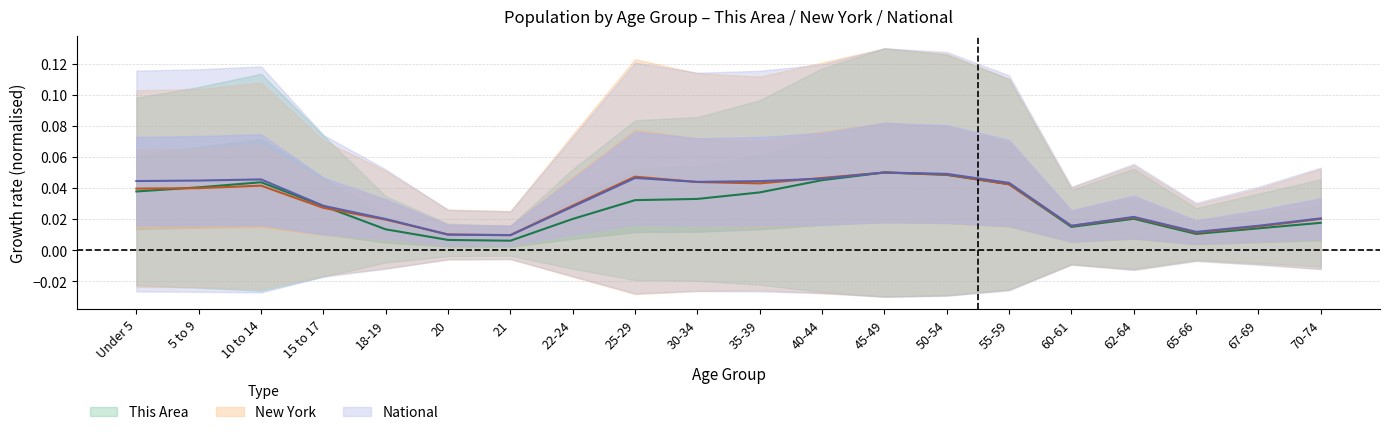

Does the chart have visible grid lines?

Yes